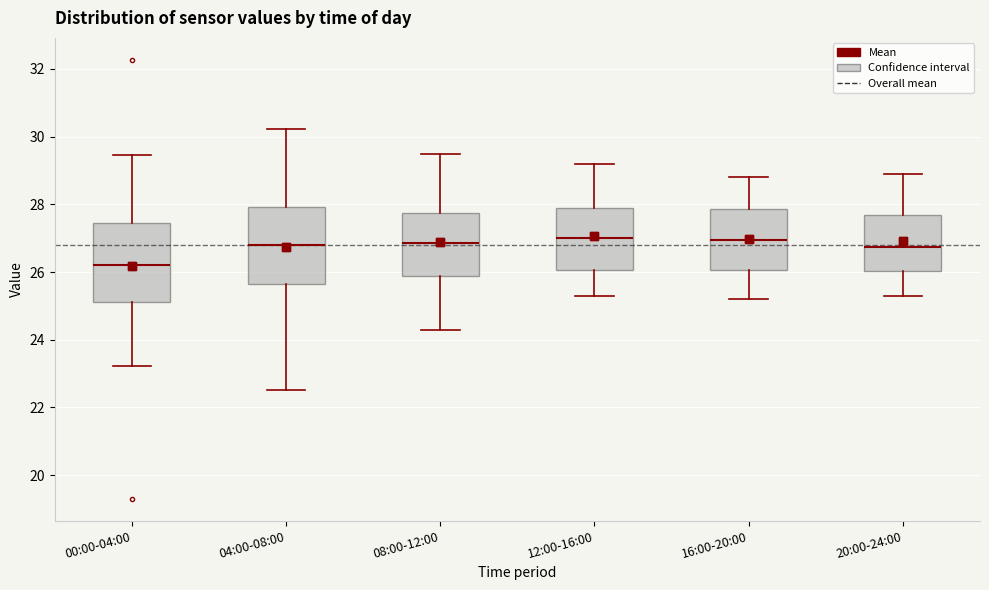

Where does the median line of the box for 08:00-12:00 sit on the y-axis? The values are not printed on the chart, so give them approximately, as read against the axis.

26.8